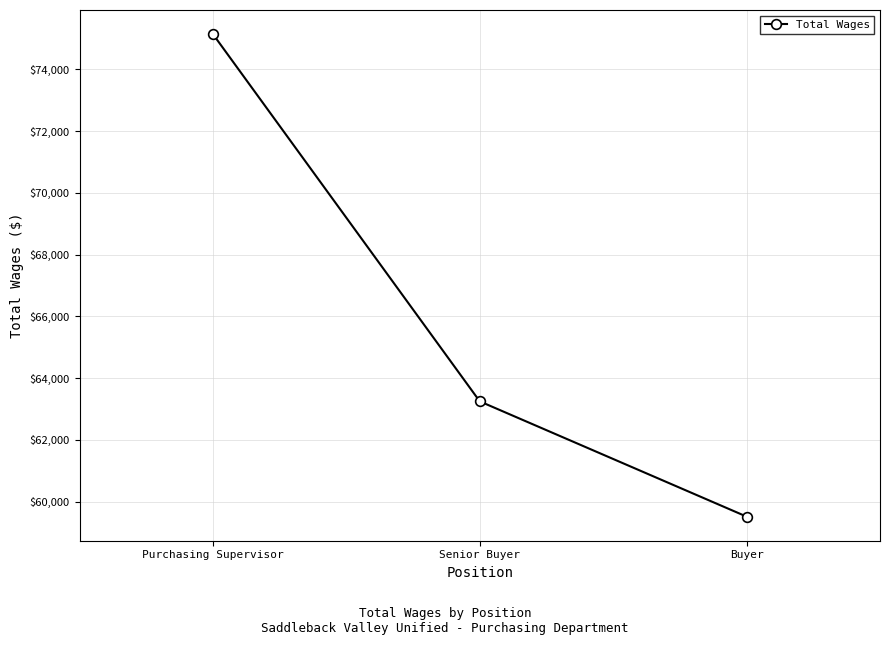

How many lines are shown in the chart?

1